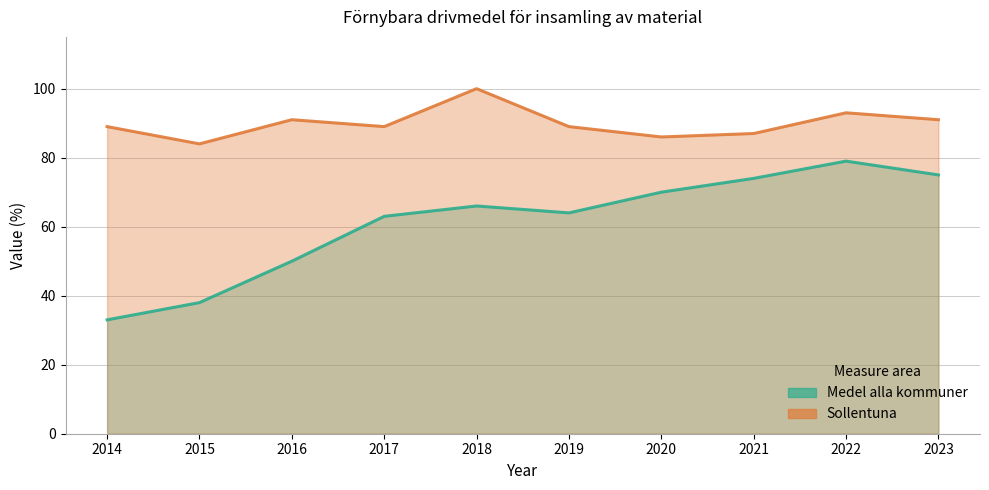

List the series in order of their peak value, highest first.

Sollentuna, Medel alla kommuner